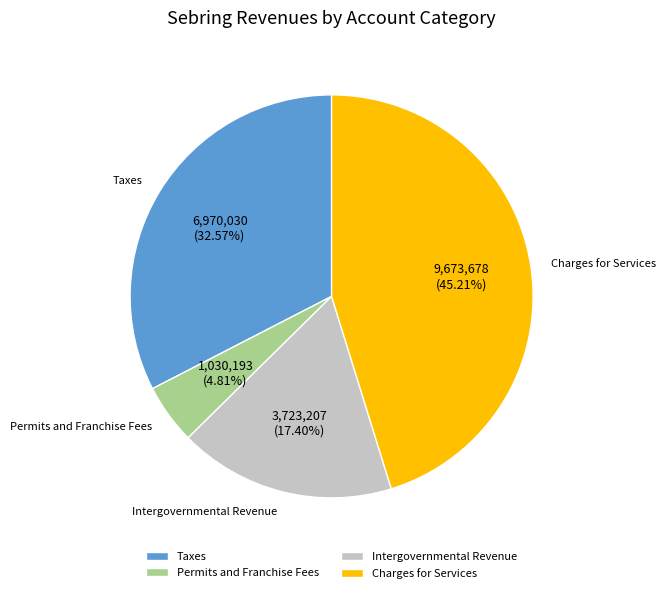

What is the total percentage of Taxes and Charges for Services?

77.8%